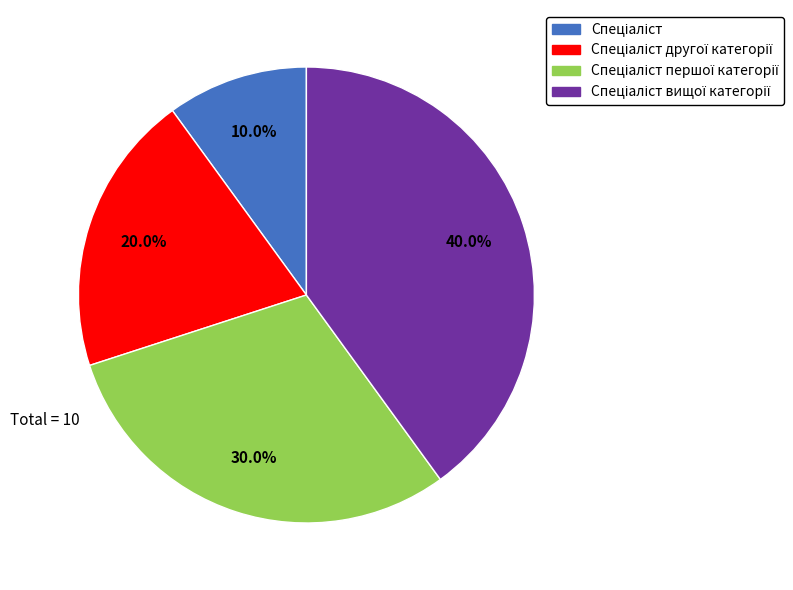

Is there any slice that represents more than half of the pie?

No